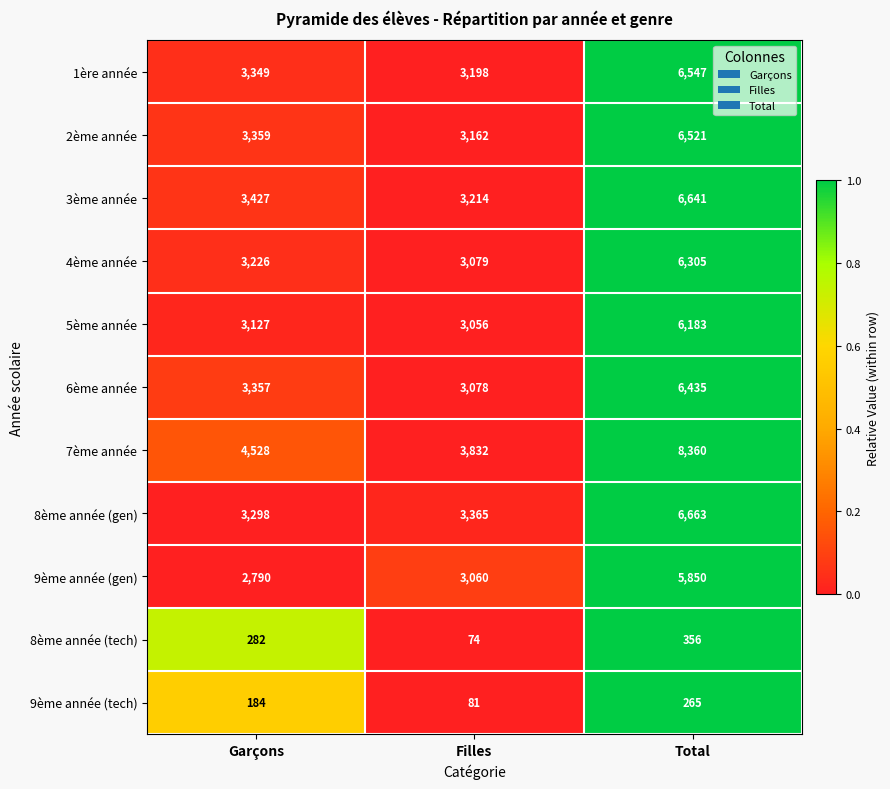

Between Garçons and Total, which series saw the biggest shift?

7ème année